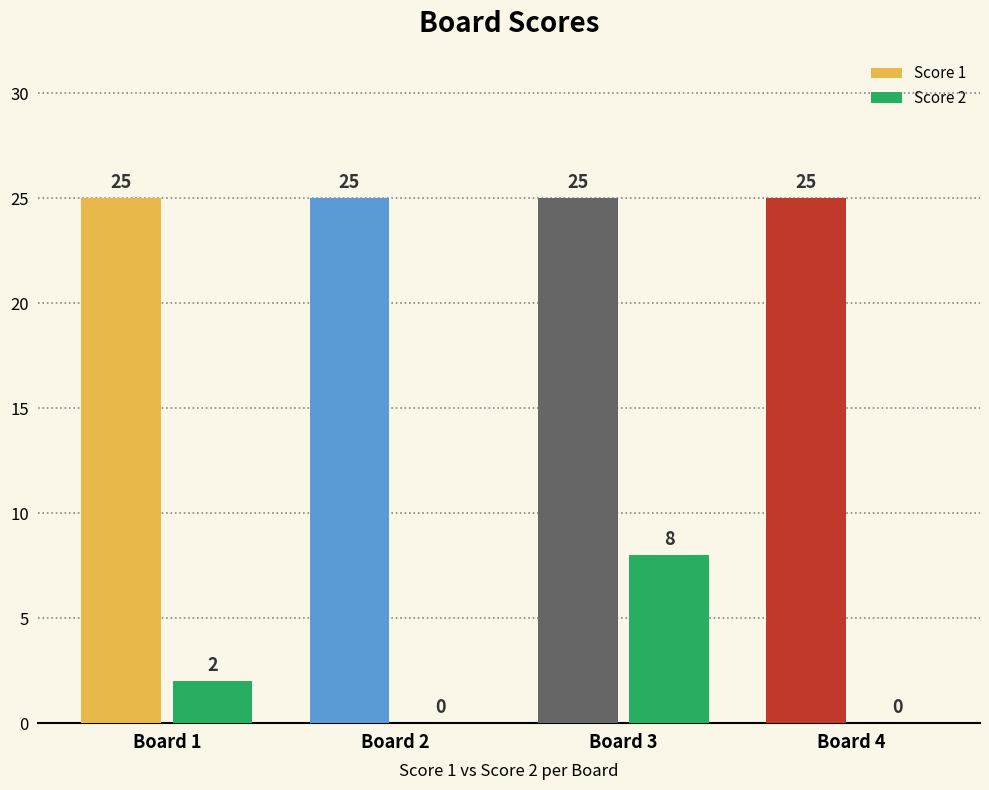

Read the Score 1 value at Board 3.

25